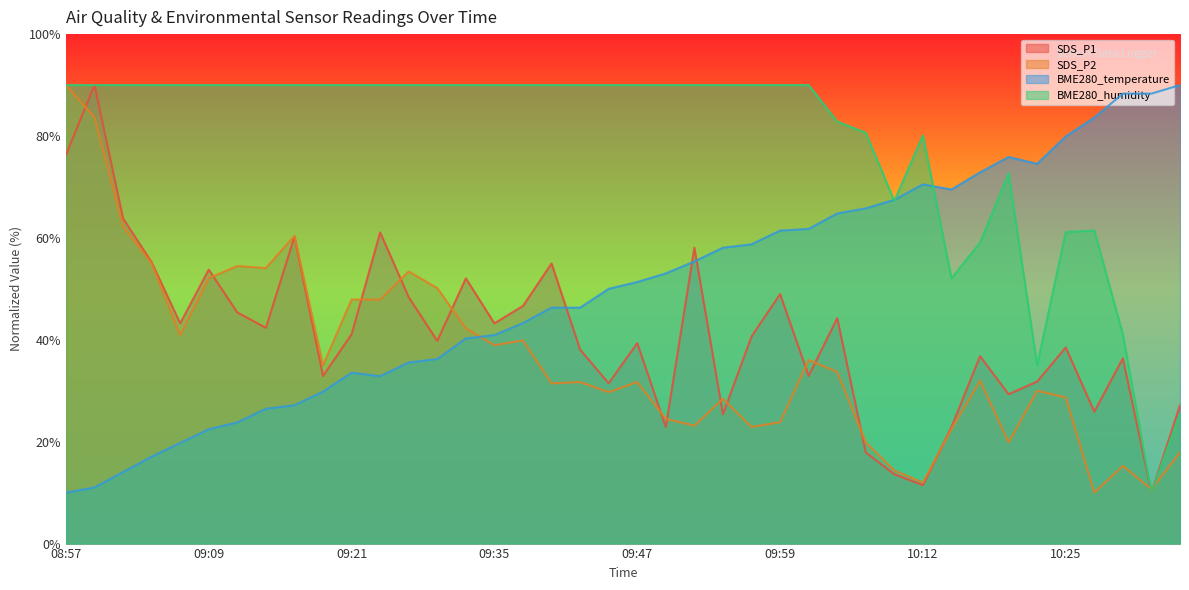

What is the spread (max minus min) of values at 09:16?

62.9